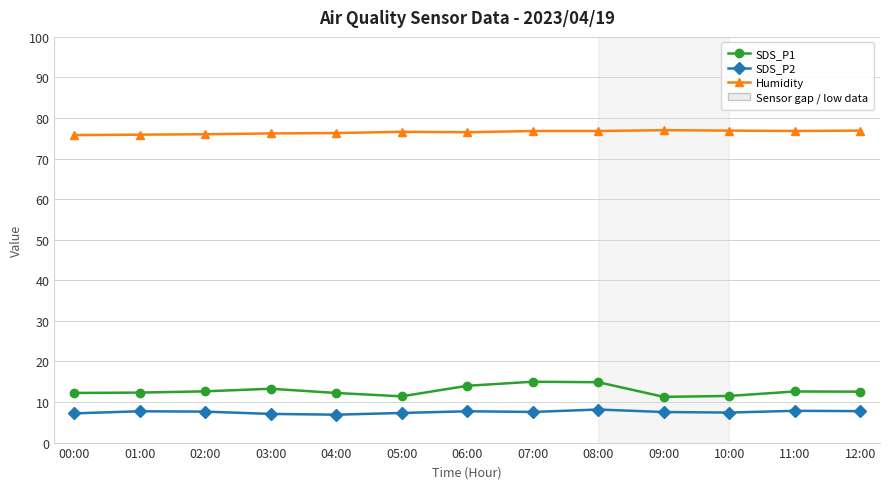

How many categories are shown in the chart?

13